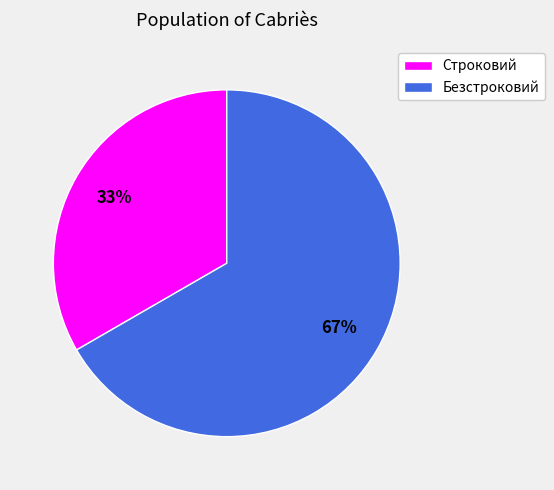

Approximately how many times larger is the value at Строковий compared to Безстроковий?

0.5